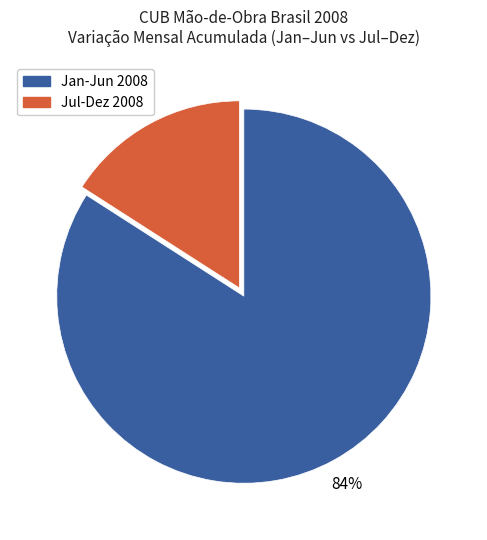

To the nearest percent, what is the difference between the largest and smallest slice percentages?

68%